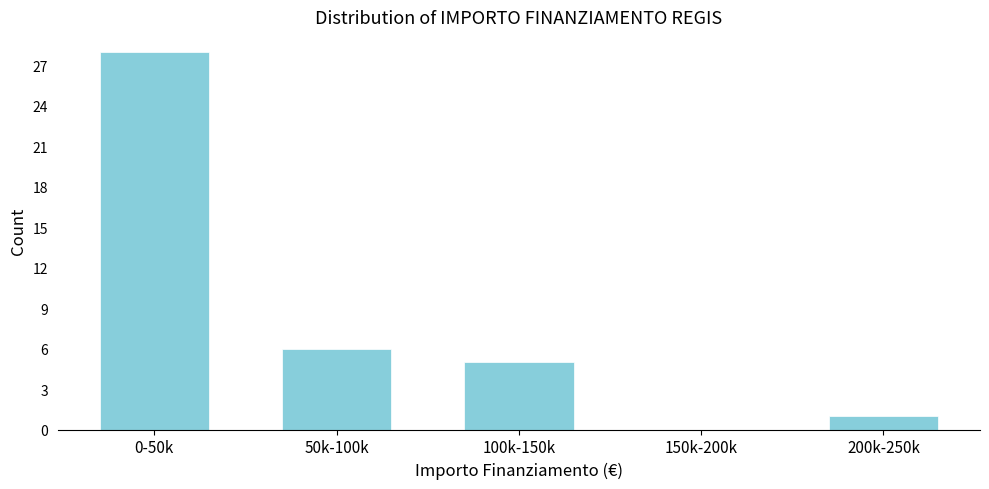

Reading right to left, list all the values displayed in this chart.

200k-250k=1	150k-200k=0	100k-150k=5	50k-100k=6	0-50k=28